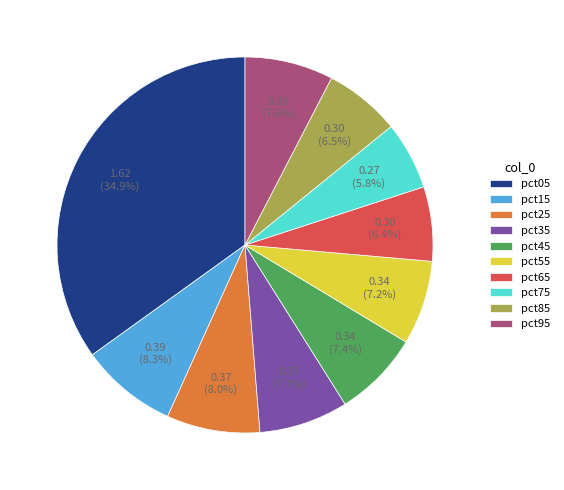

Is there a majority slice in this chart?

No